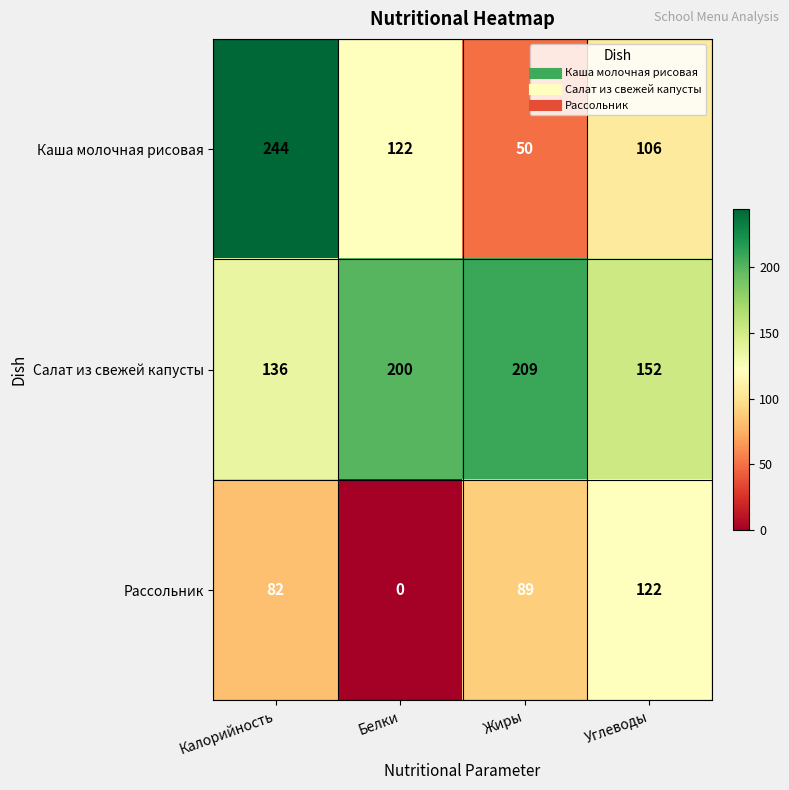

Which series changed the most between Белки and Жиры?

Рассольник